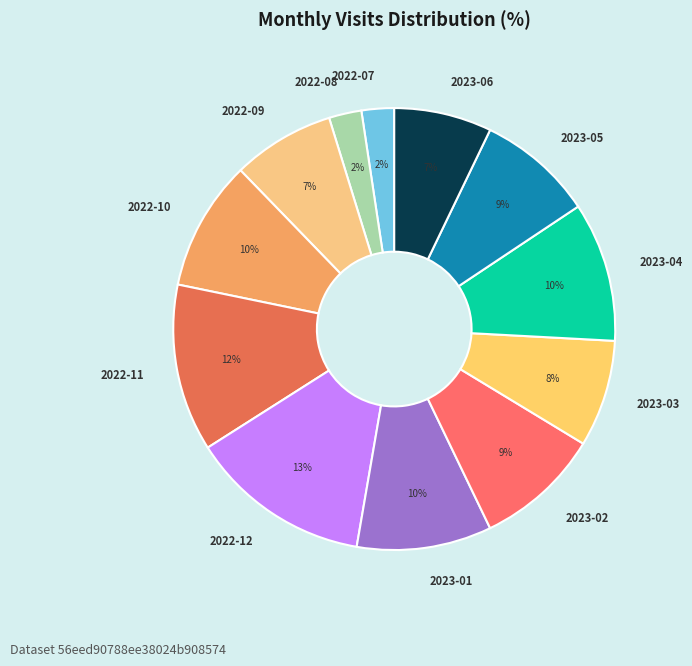

To the nearest percent, what is the average slice percentage?

8%